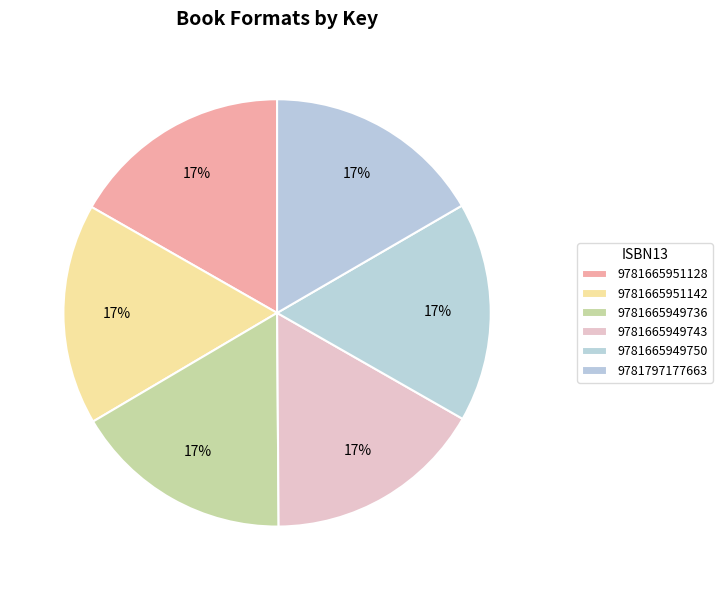

How many segments does this pie chart have?

6